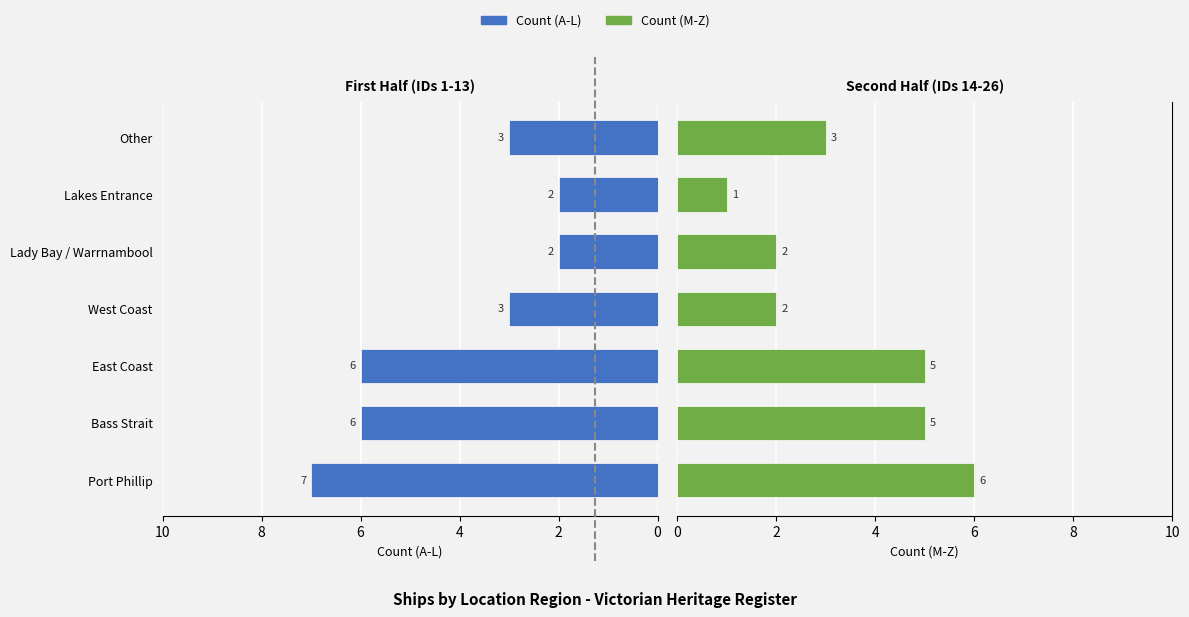

Which series has the largest range (max minus min)?

Count (A-L)